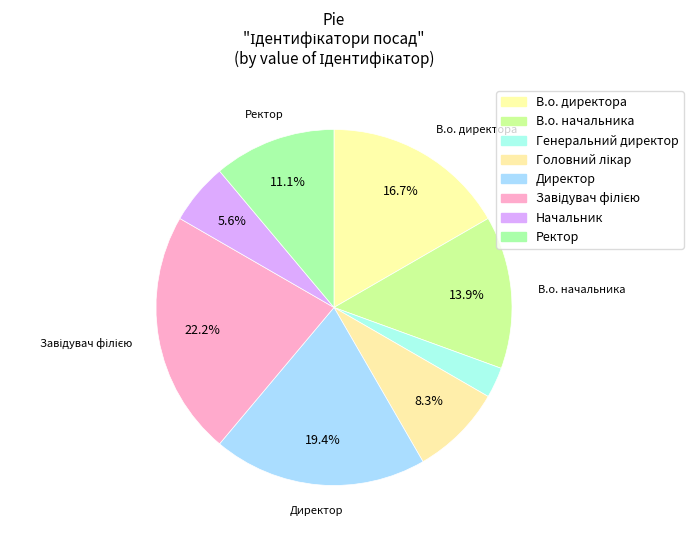

How many slices are in this pie chart?

8